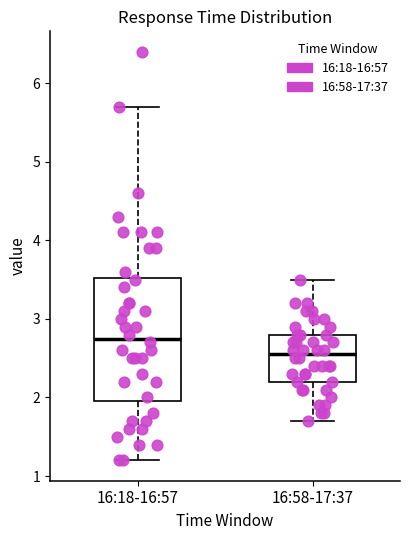

Where does the upper whisker of the box for 16:18-16:57 end on the y-axis? The values are not printed on the chart, so give them approximately, as read against the axis.

5.7